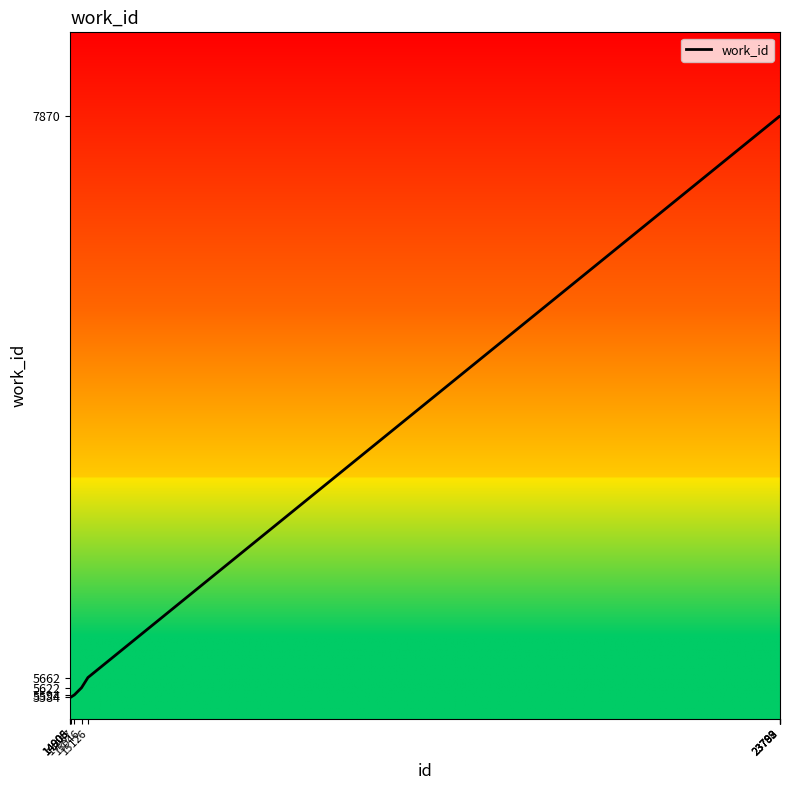

What is the greatest value displayed?

7870